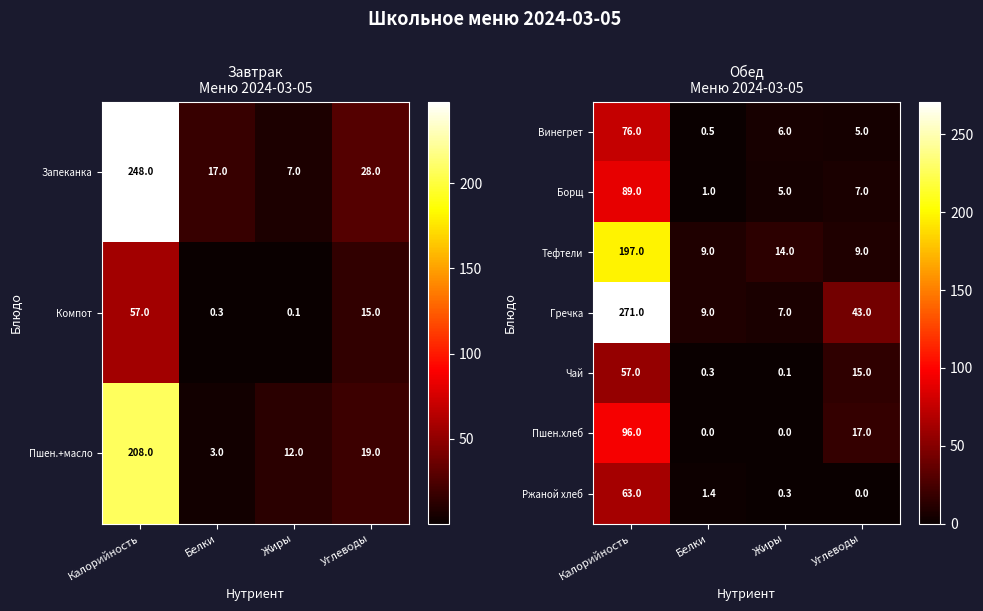

Is it true that Ржаной хлеб equals 63.0 at Калорийность?

True